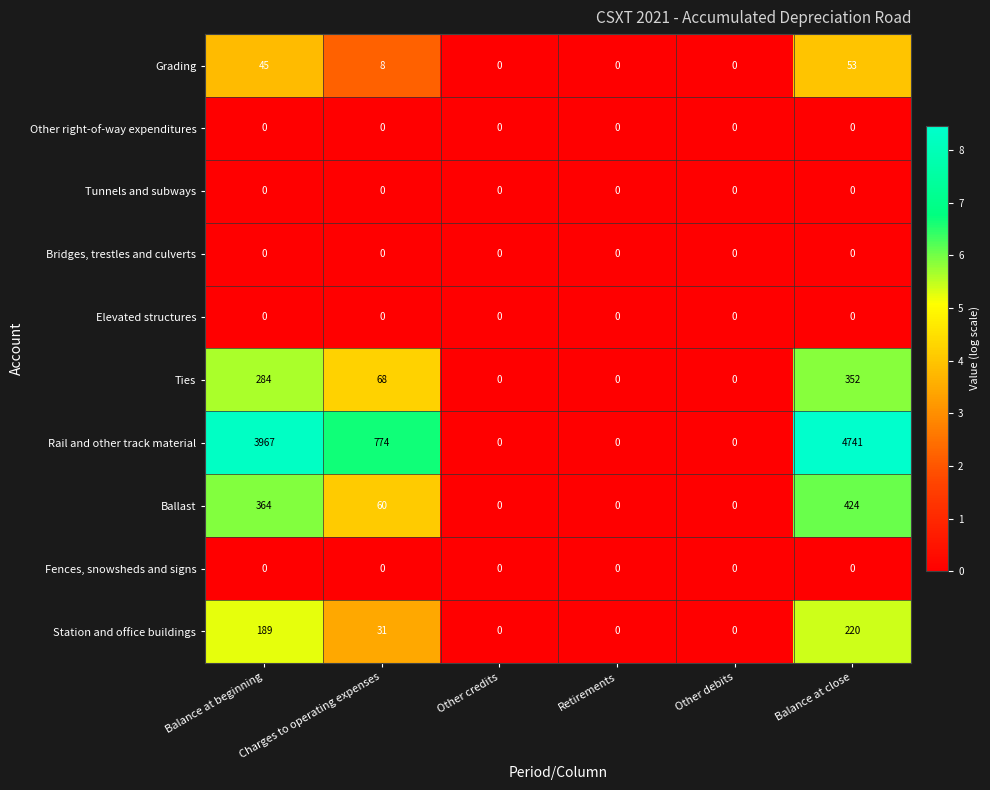

Which label corresponds to the largest value in the chart?

Balance at close